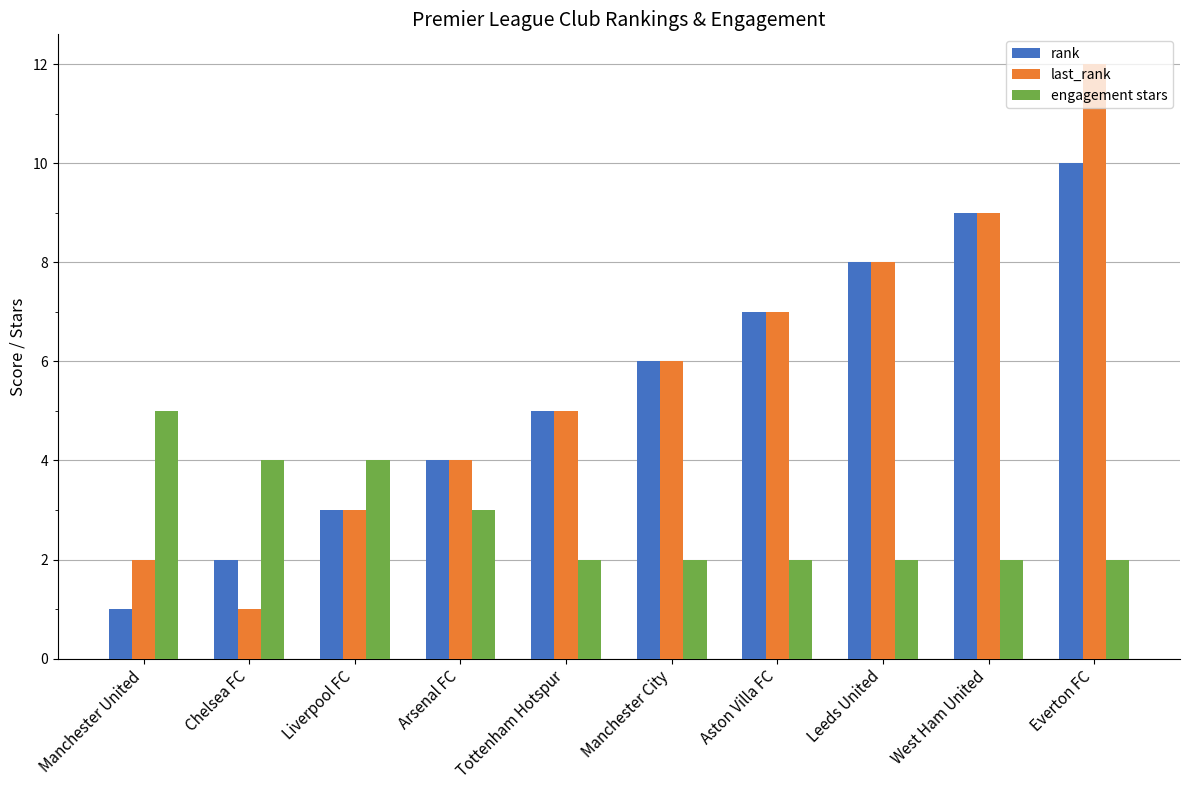

Which series has the widest spread of values?

last_rank